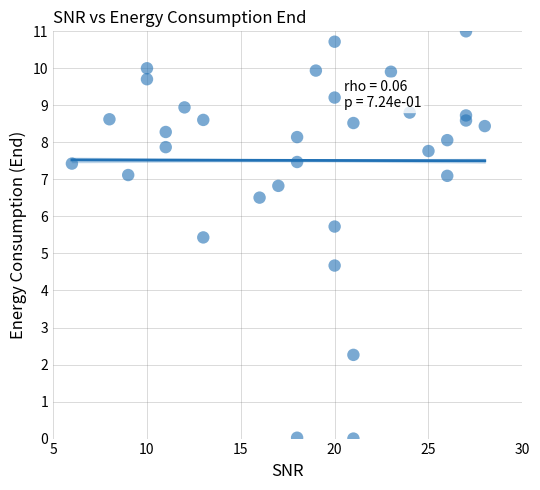

What is the range of Y values (max minus min)?

11.0